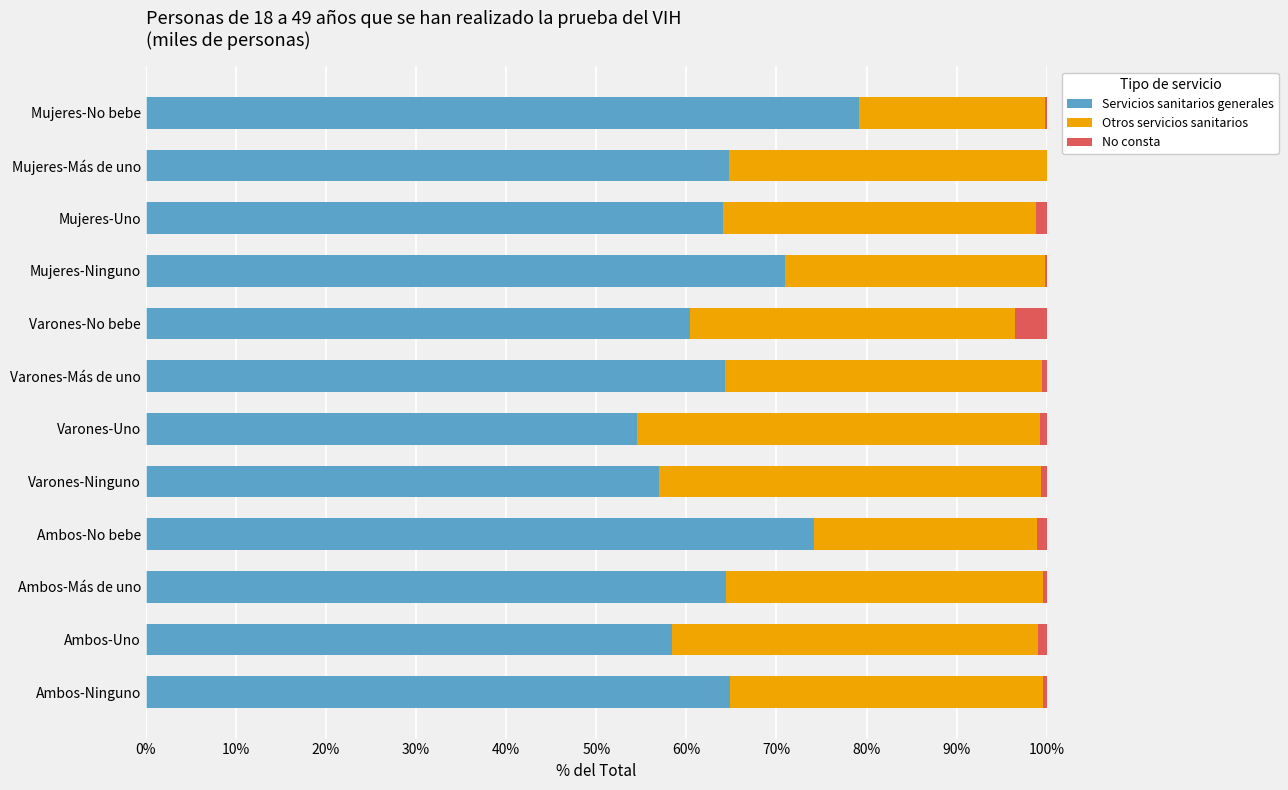

Which category has the highest value in the Servicios sanitarios generales series?

Mujeres-No bebe